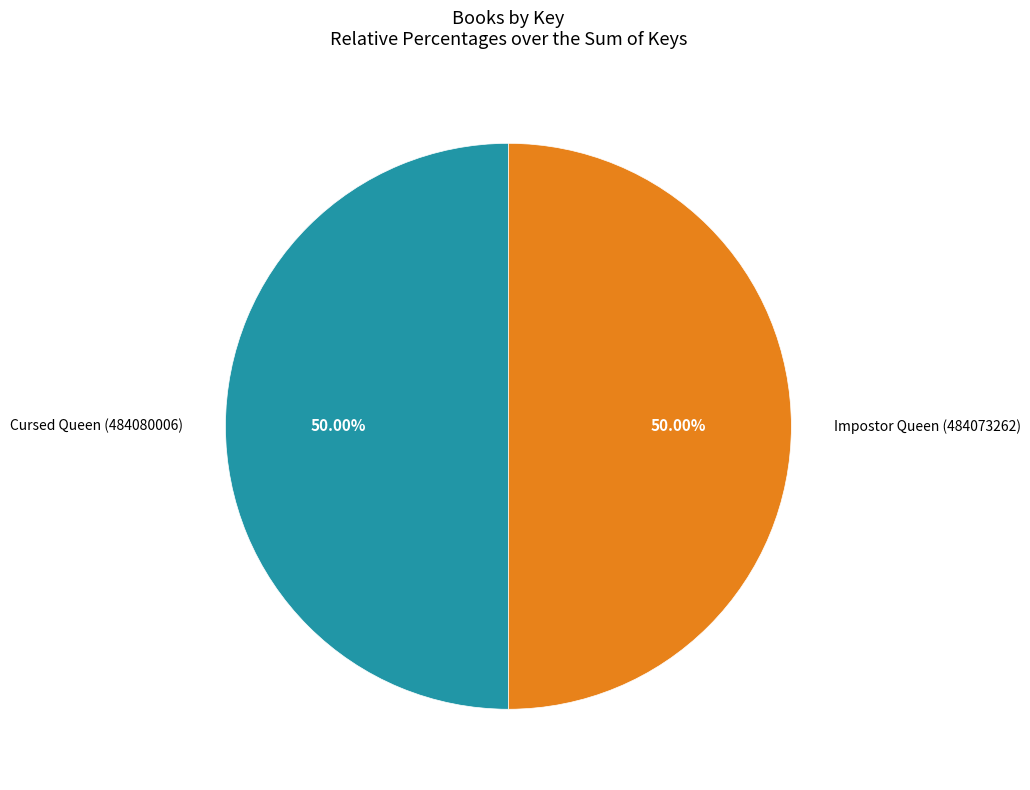

What is the ratio of the value at Cursed Queen (484080006) to the value at Impostor Queen (484073262)?

1.0